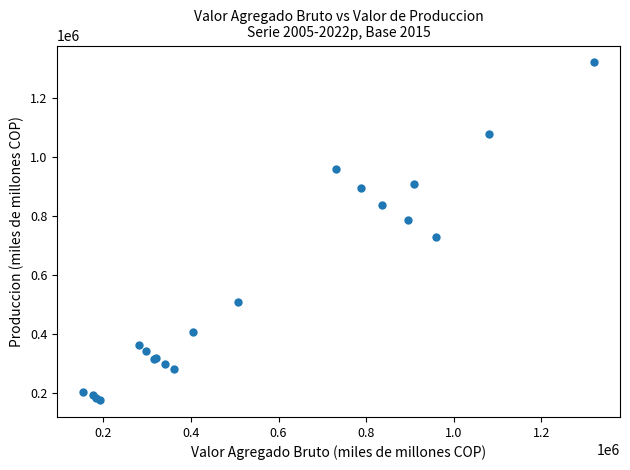

What Y value in the scatter plot is closest to 748518?

730543